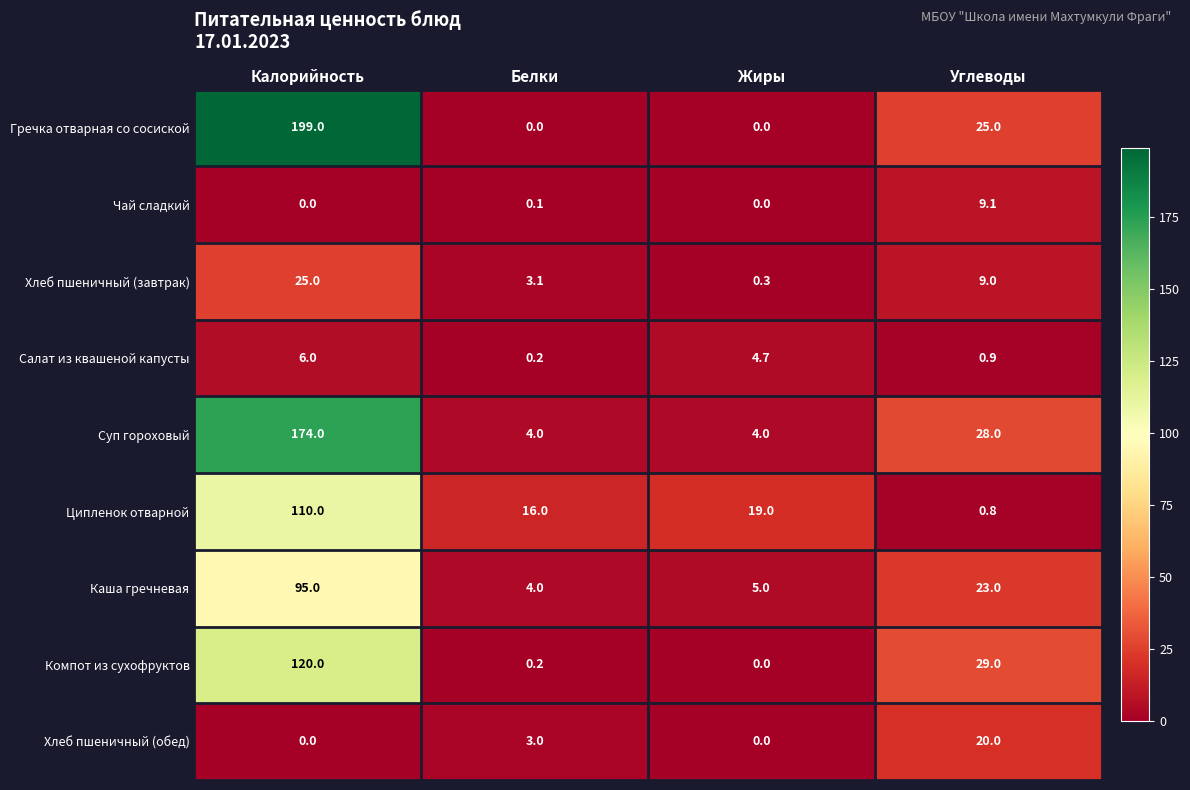

What is the sum of the Салат из квашеной капусты values at Углеводы and Жиры?

5.6